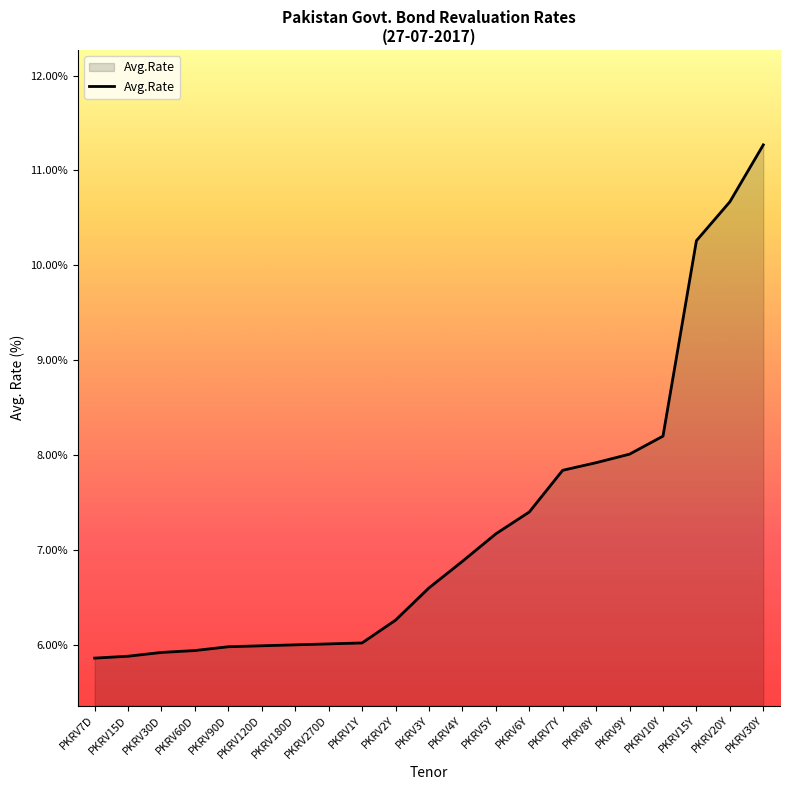

Is it true that the value at PKRV9Y is 13.4?

False